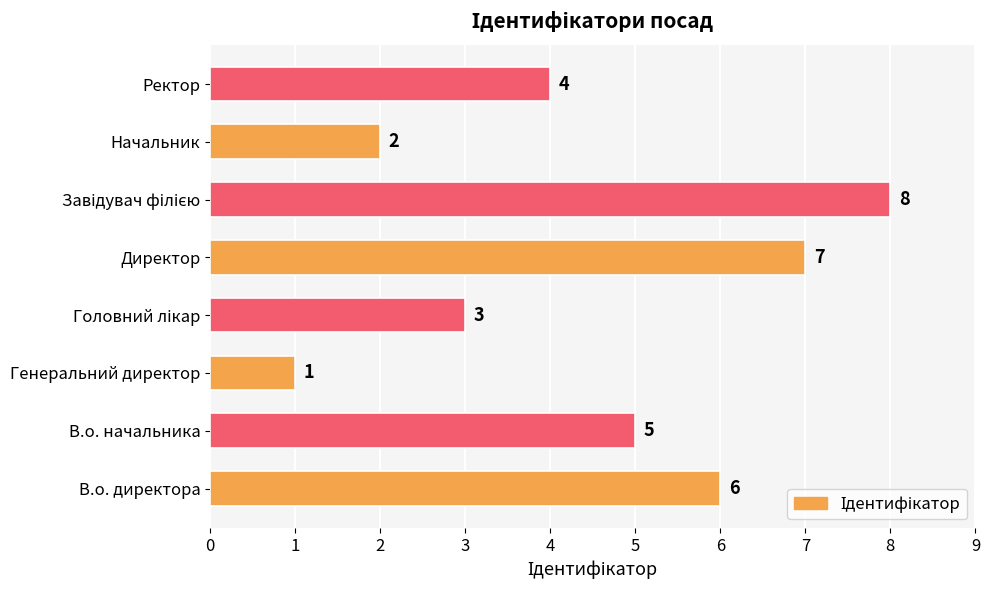

Reading top to bottom, what are all the values shown in this chart?

4	2	8	7	3	1	5	6